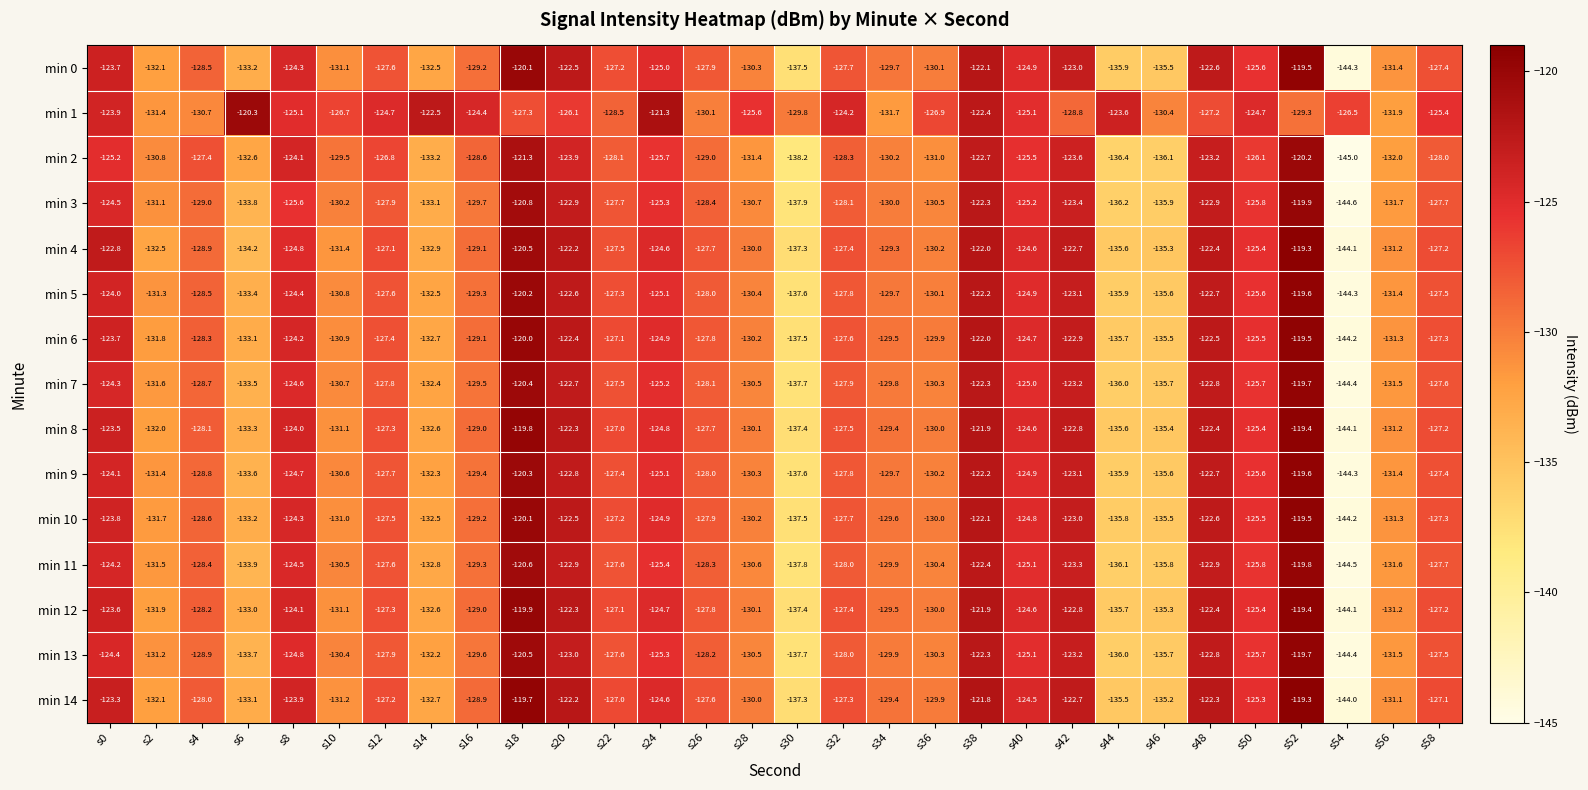

At which category is the sum across all series the highest?

s52